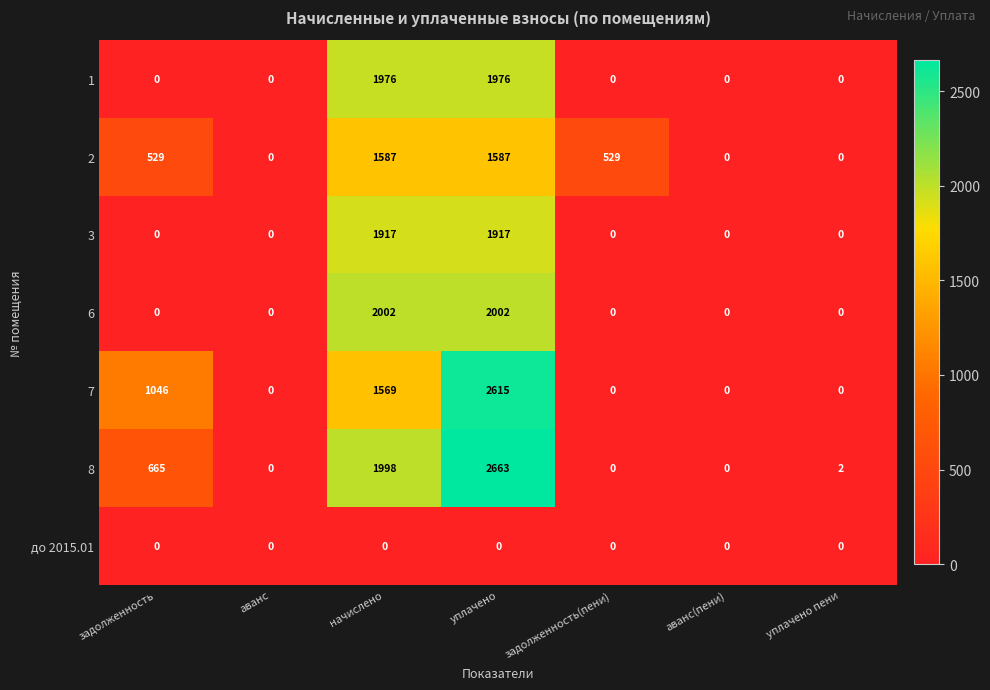

List the series in order of their peak value, lowest first.

до 2015.01, 2, 3, 1, 6, 7, 8